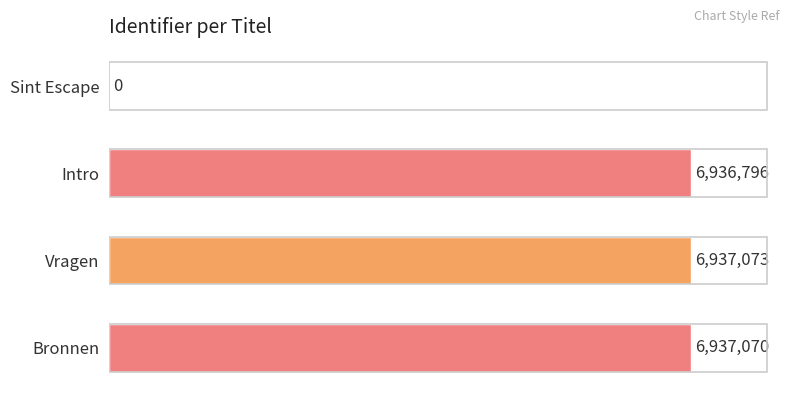

Which label corresponds to the largest value in the chart?

Vragen